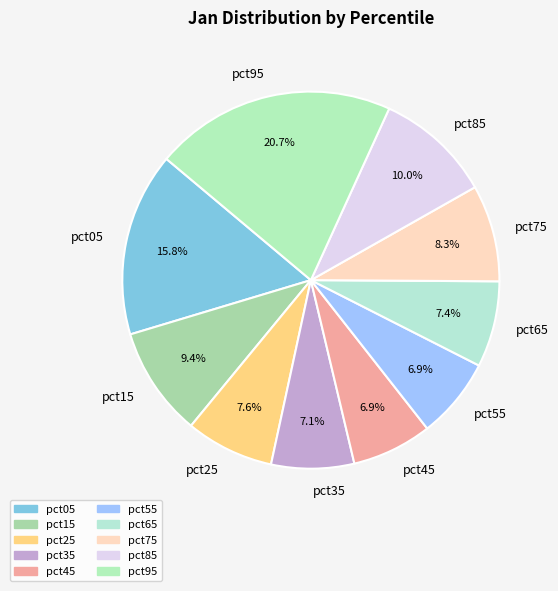

What portion of the pie excludes pct85?

90.0%